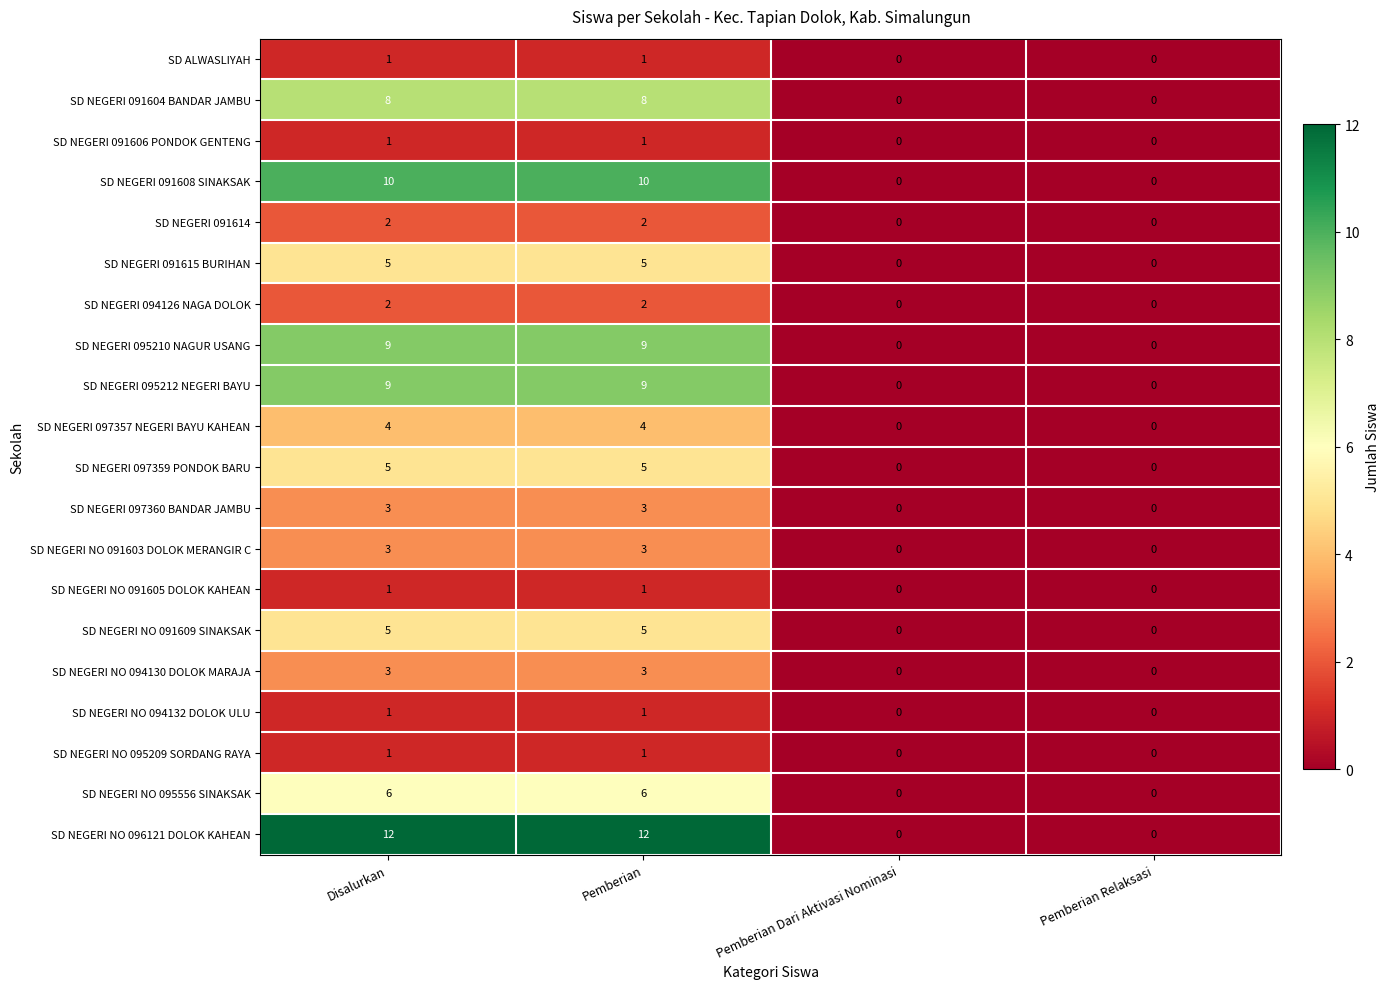

What is the difference between the highest and lowest values at Pemberian?

11